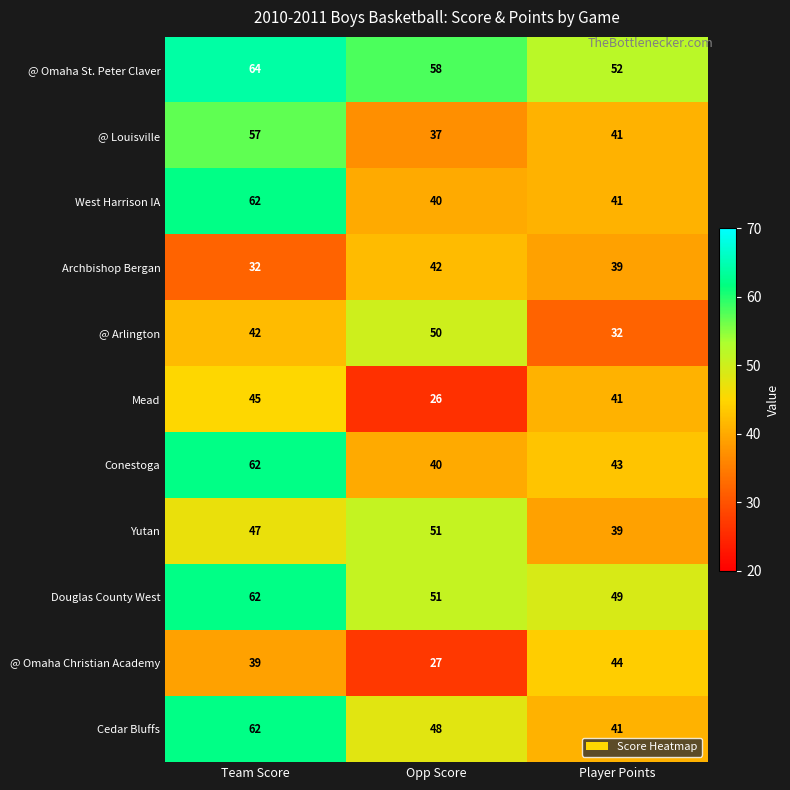

The @ Arlington series shows 42 at Team Score. True or false?

True